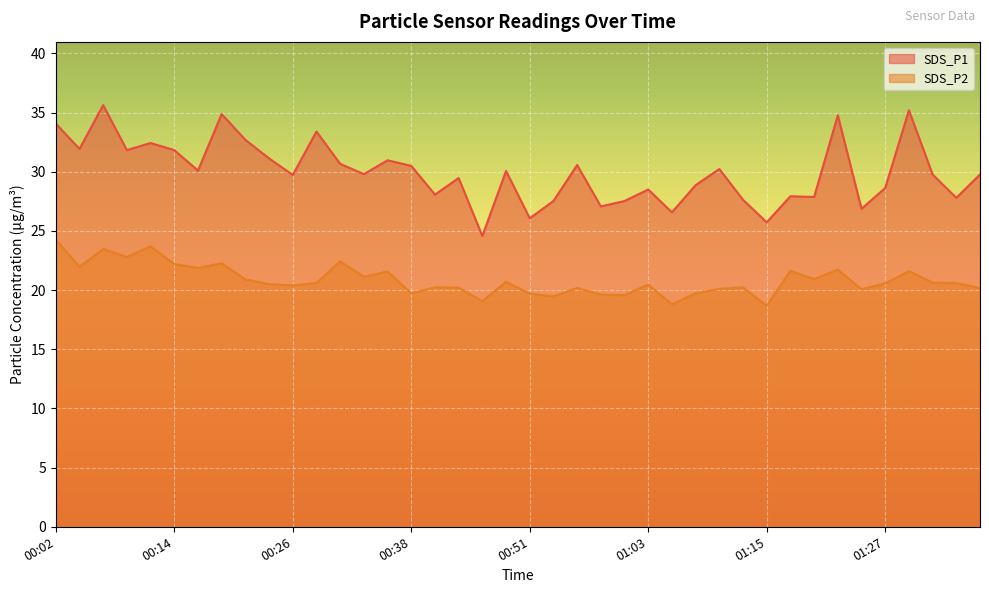

Does the chart display data point markers on the line(s)?

No